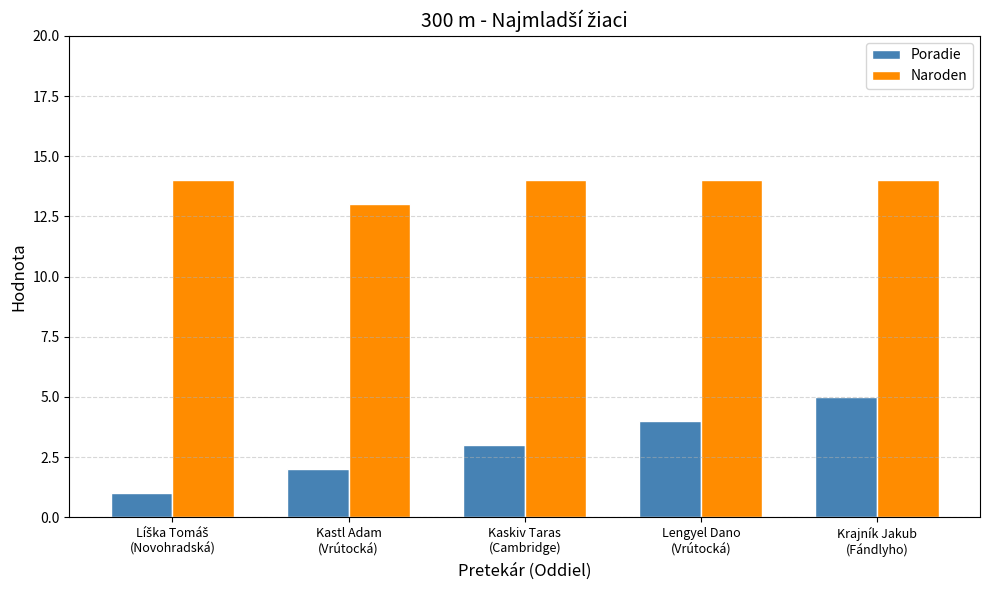

What is the minimum value shown in the chart?

1